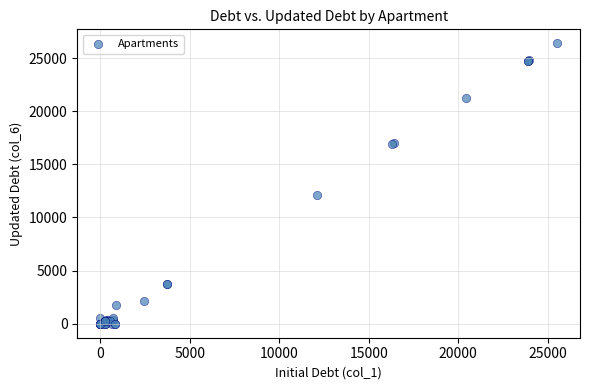

What Y value in the scatter plot is closest to 13197?

12130.1